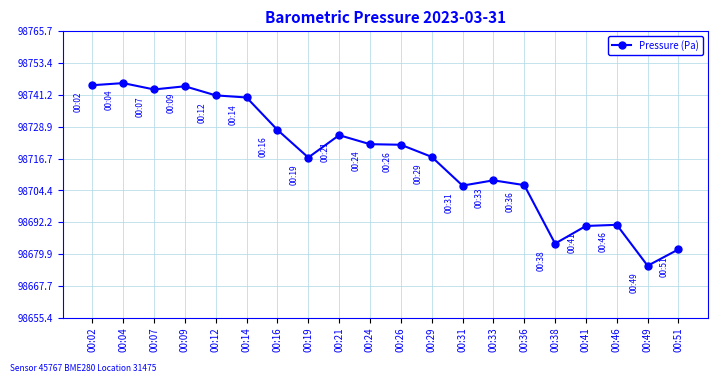

What is the smallest value displayed?

98675.4